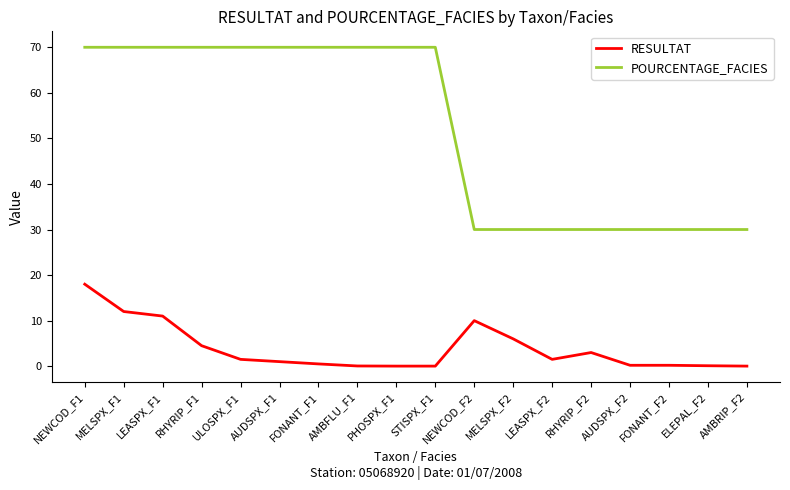

True or false: POURCENTAGE_FACIES and RESULTAT cross at least once.

False